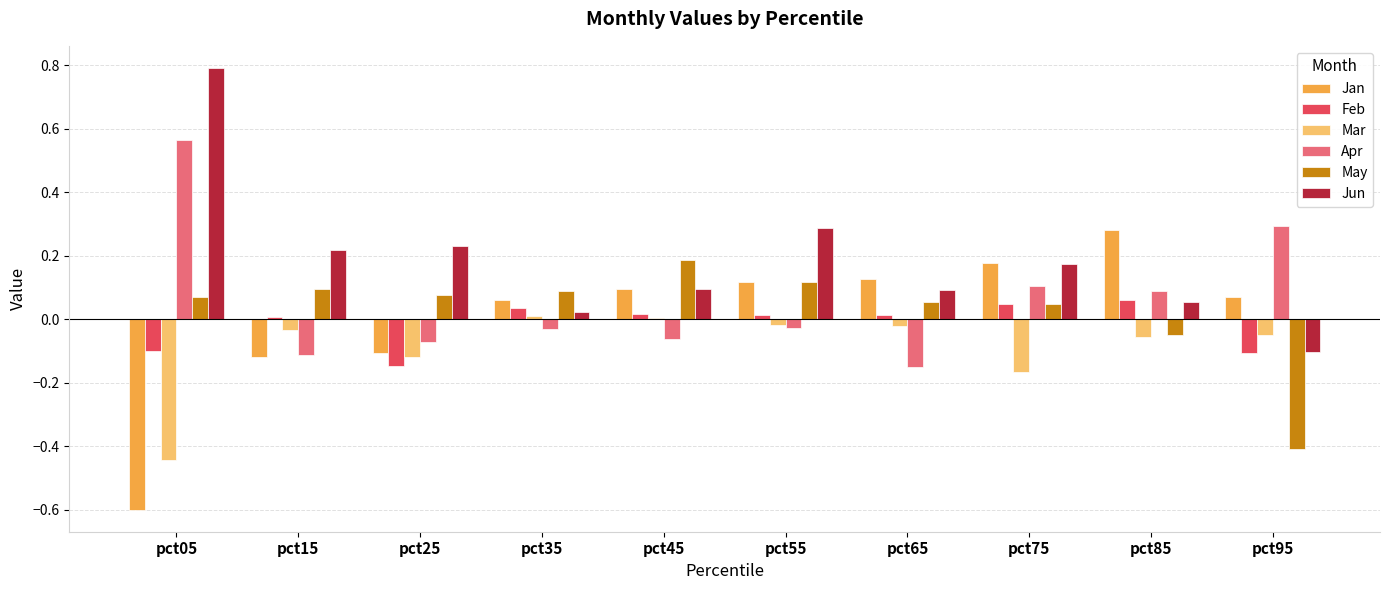

Which series has the largest total across all categories?

Jun